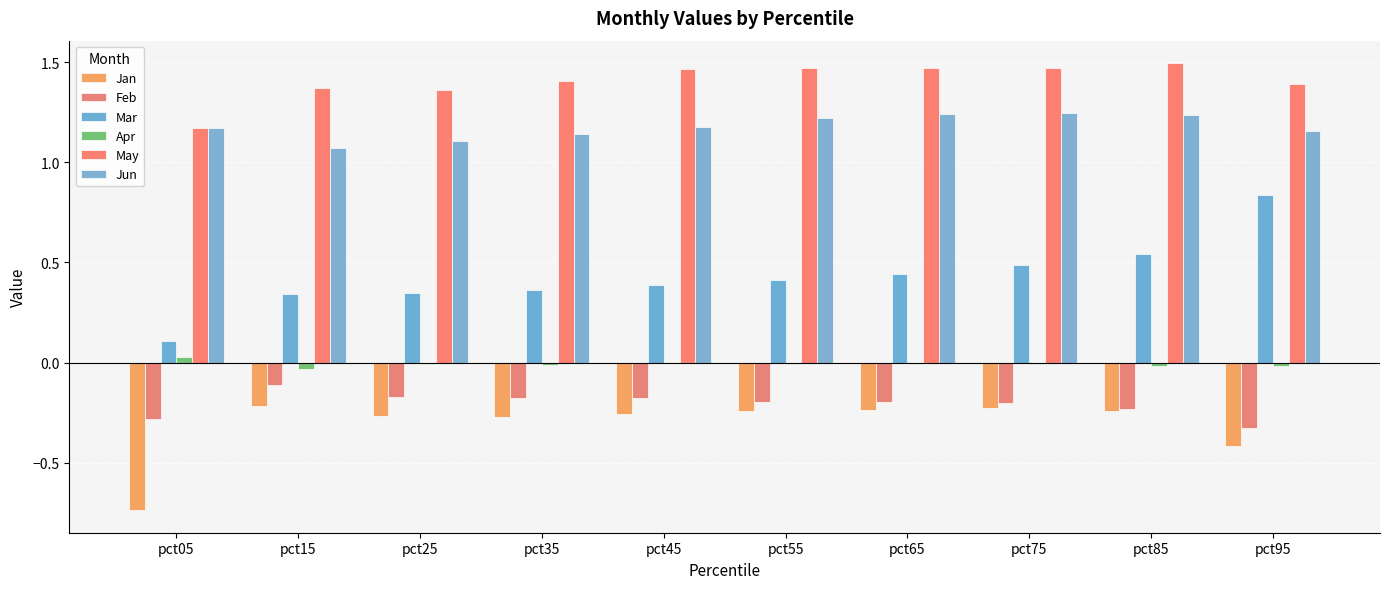

How many distinct data groups are displayed?

6